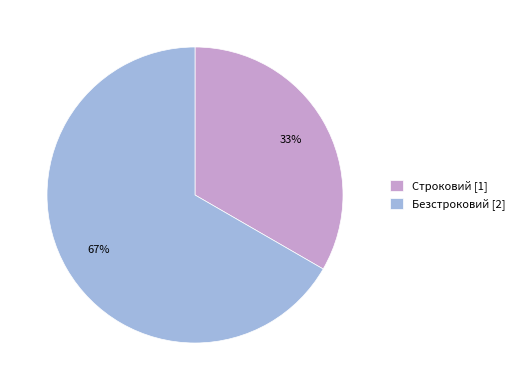

What is the ratio of the value at Безстроковий [2] to the value at Строковий [1]?

2.0